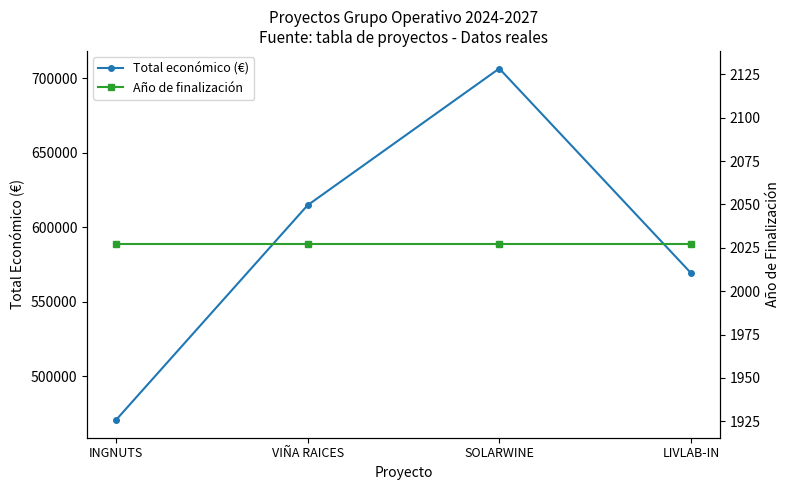

What is the difference between the second highest and second lowest values in the Total económico (€) series?

45491